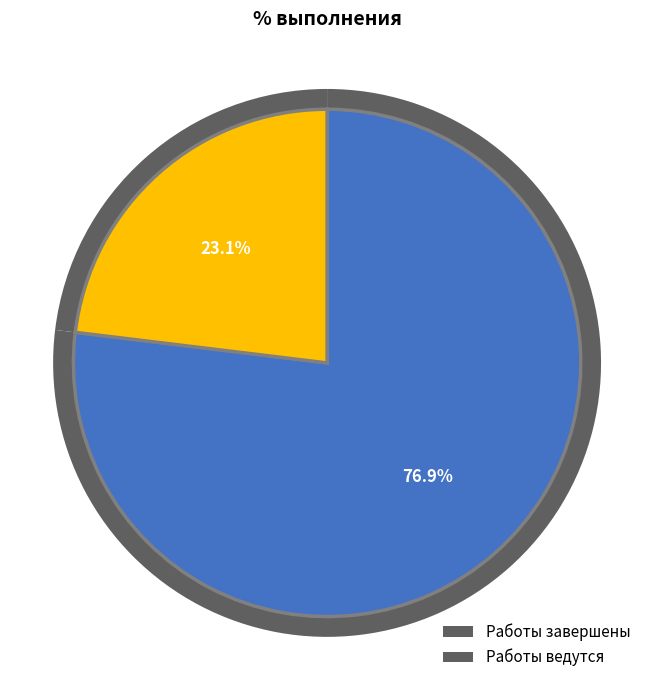

Count the number of slices in the pie.

2